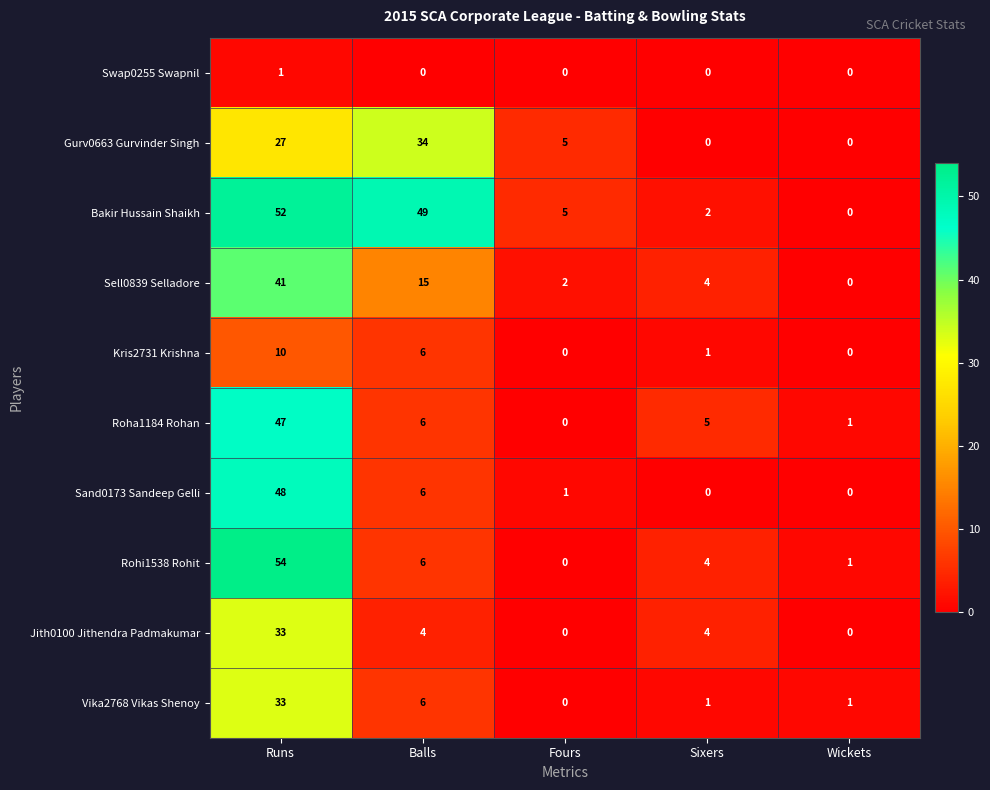

At which category does the chart reach its peak across all series?

Runs